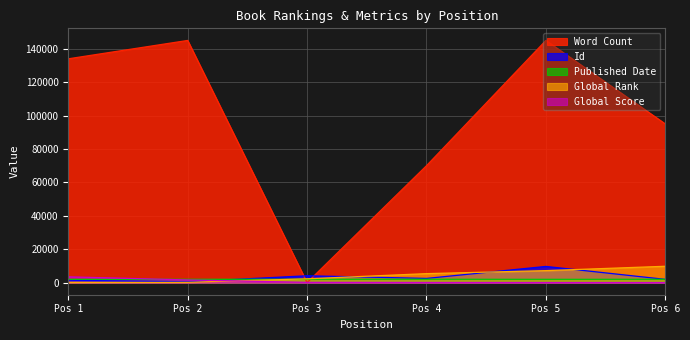

True or false: Global Score has more than 0 points higher than both neighbors.

False